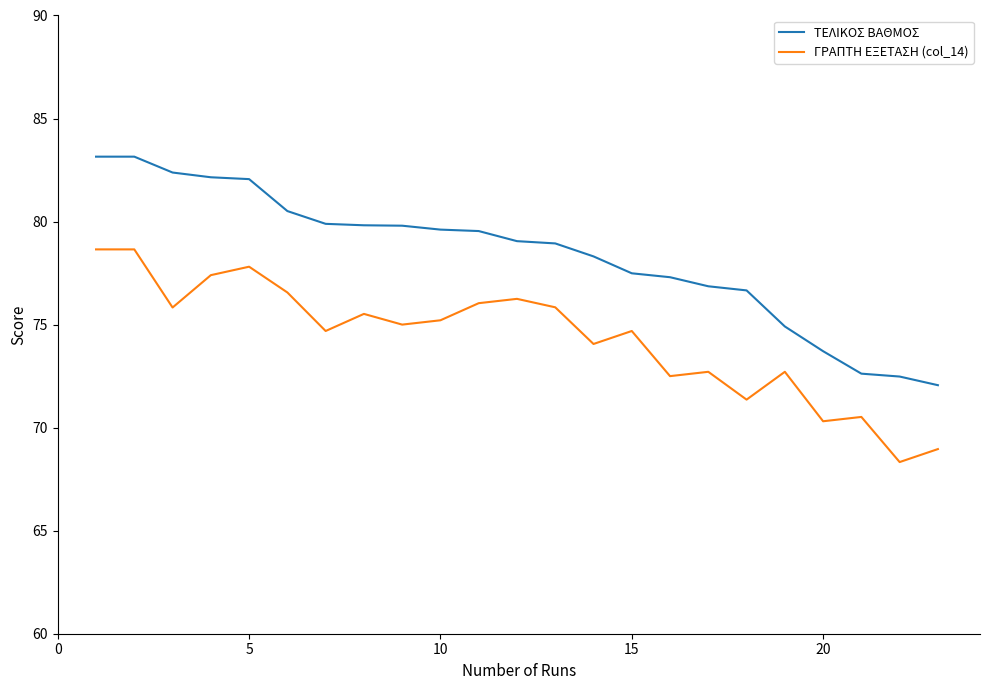

What is the difference between the maximum and second lowest values in the ΤΕΛΙΚΟΣ ΒΑΘΜΟΣ series?

10.7